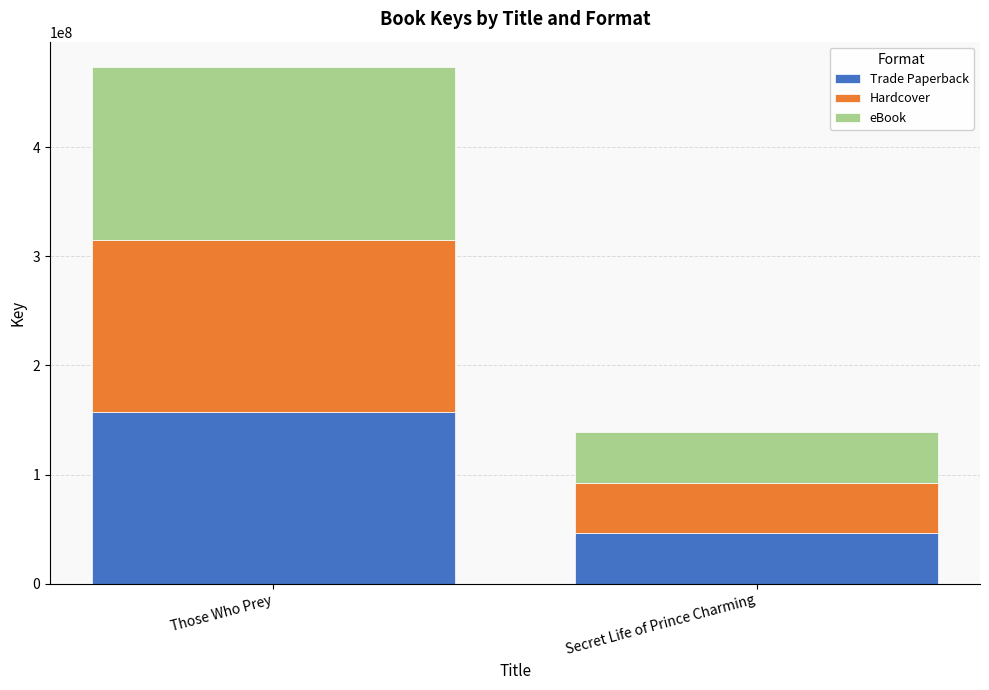

The value of Trade Paperback at Those Who Prey is 157675937. True or false?

True